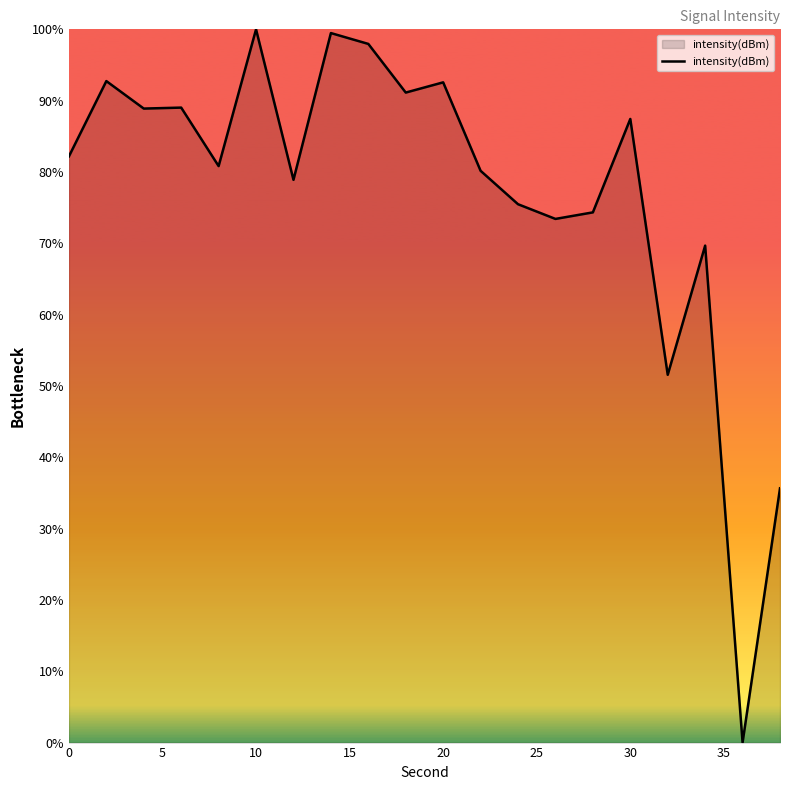

What is the greatest value displayed?

100.0